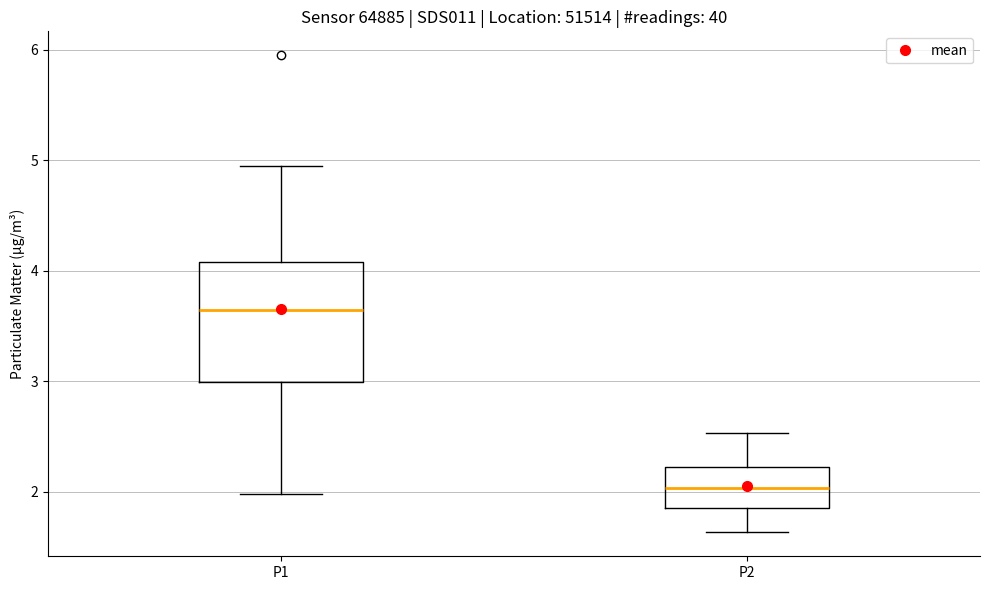

Which box's median line is the highest?

P1